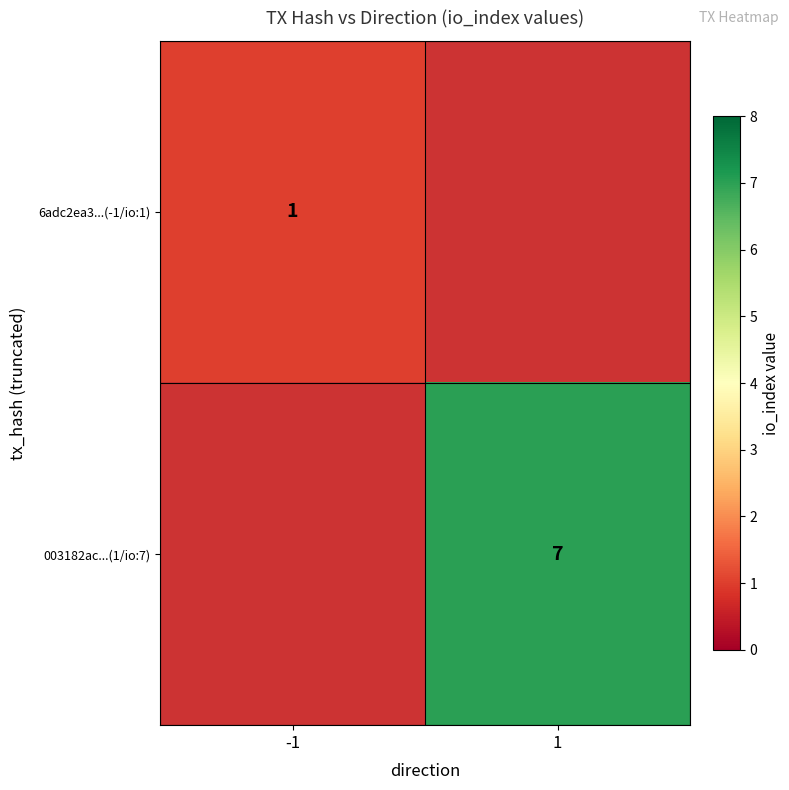

True or false: 003182ac...(1/io:7) has a value of 3 at 1.

False